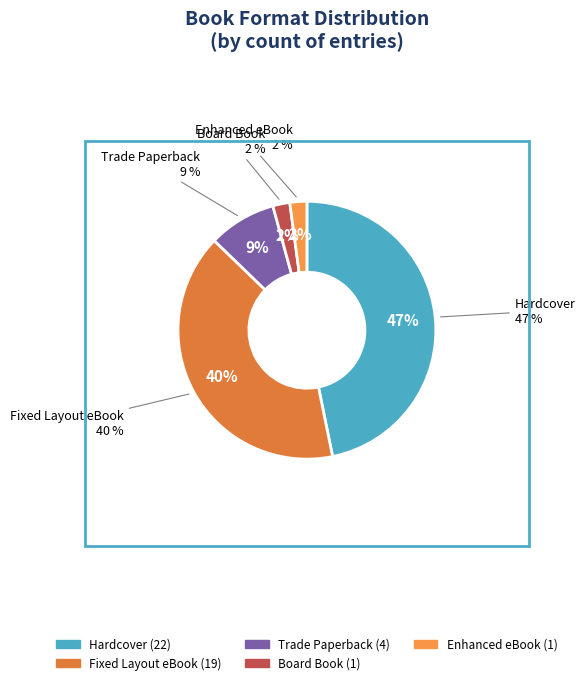

What is the largest slice in the pie chart?

Hardcover